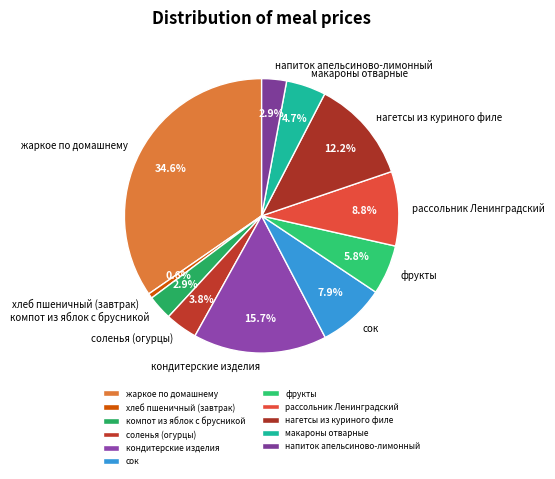

What percentage is the рассольник Ленинградский slice, to the nearest percent?

9%